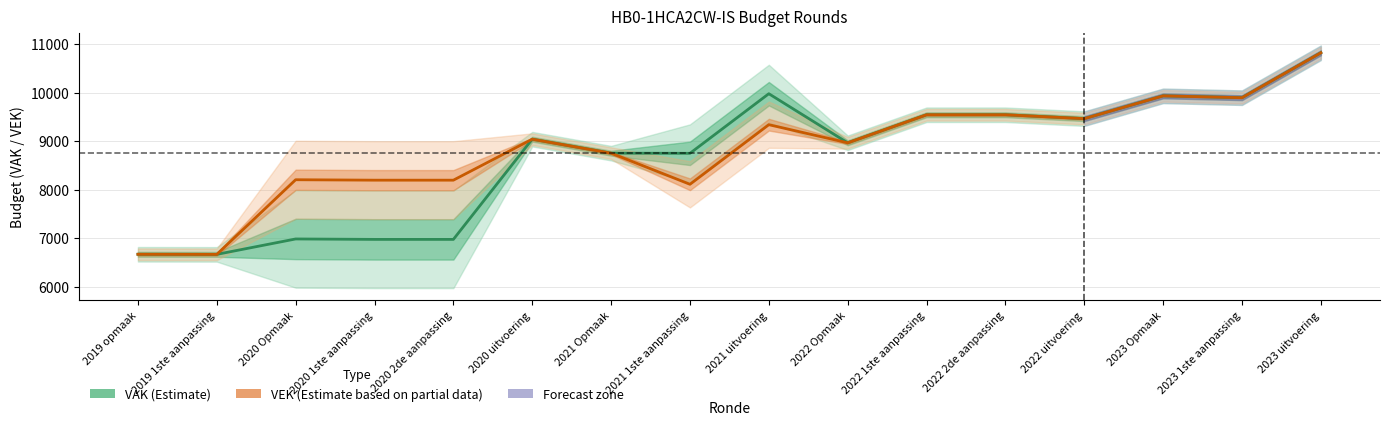

List the series in order of their peak value, highest first.

VAK (Estimate), VEK (Partial)